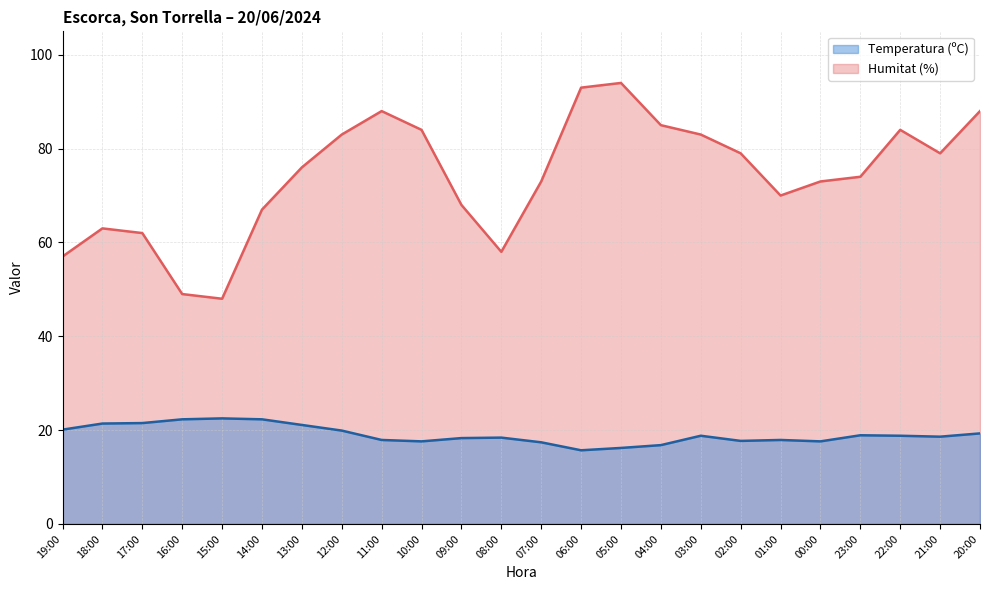

How many lines are shown in the chart?

2